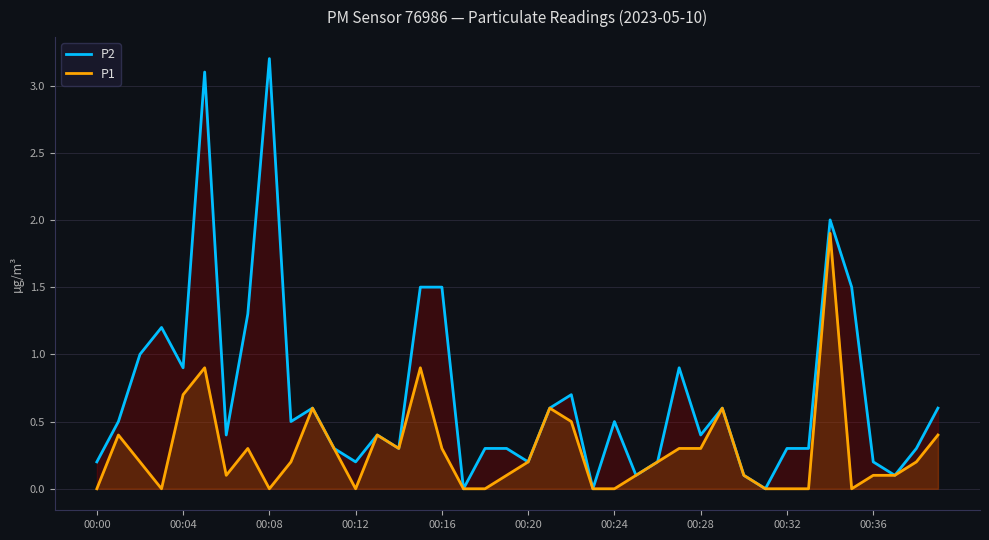

True or false: P2 and P1 cross at least once.

False